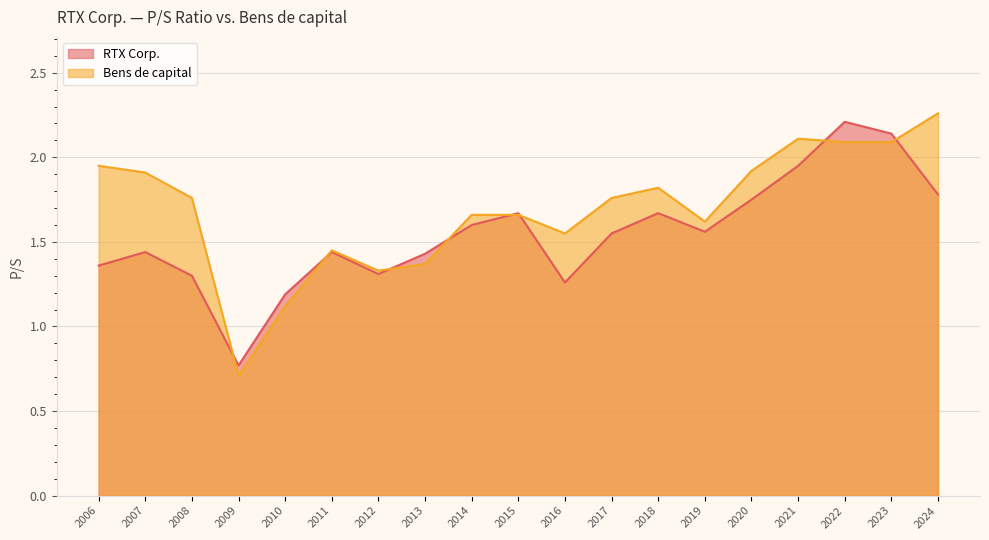

What is the minimum value for Bens de capital?

0.7